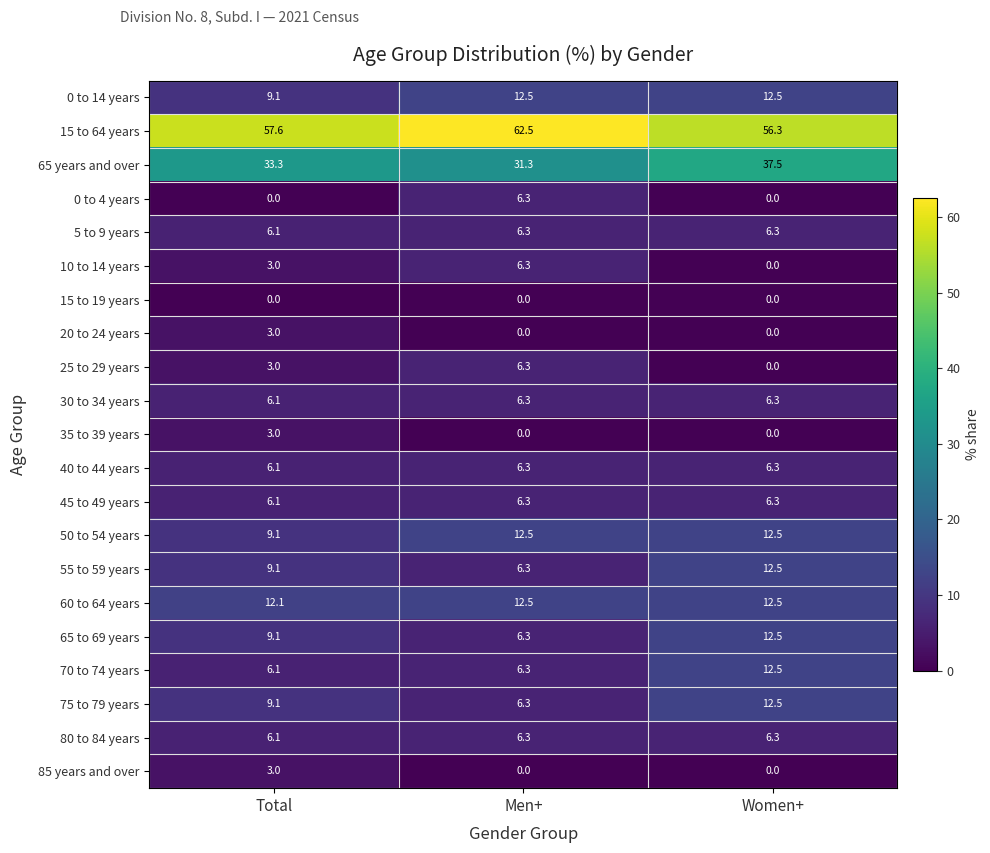

What is the difference between the highest and lowest values at Total?

57.6